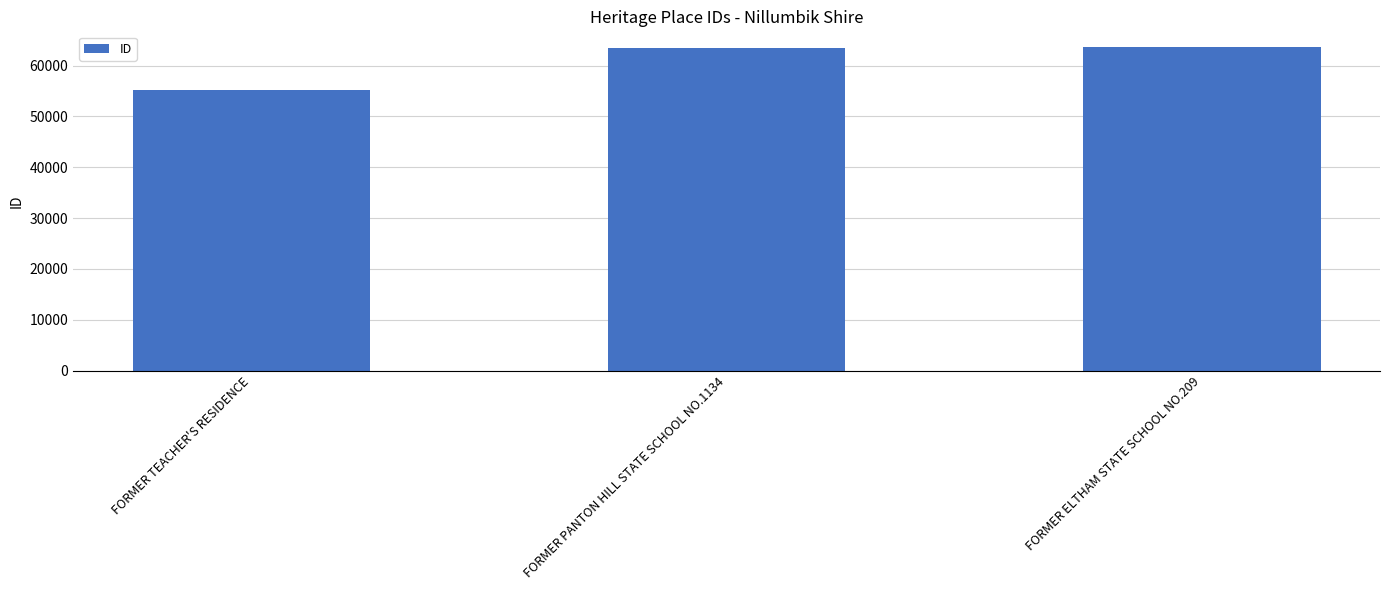

Is it true that the value at FORMER PANTON HILL STATE SCHOOL NO.1134 is 63459?

True